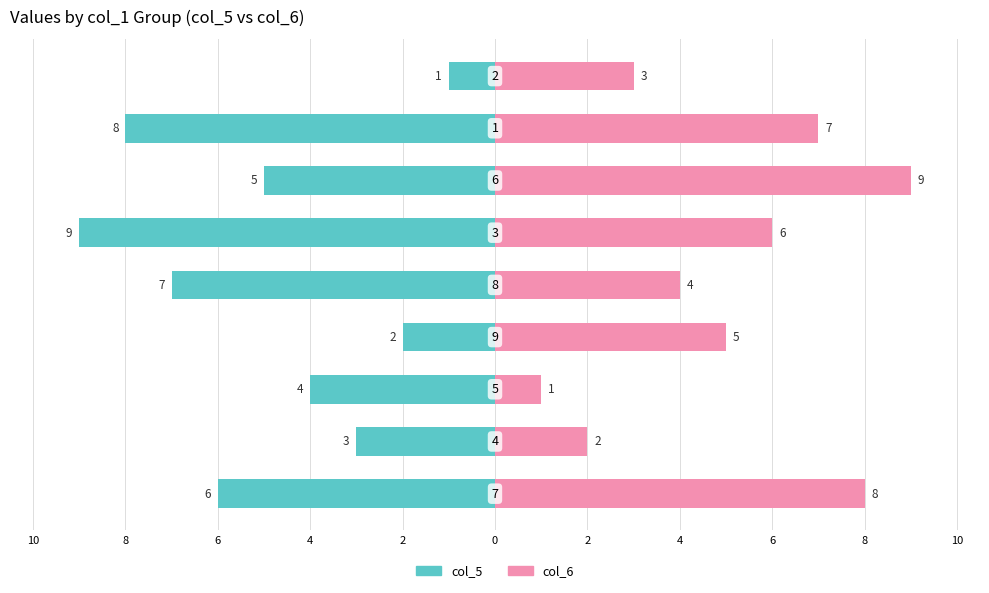

Reading right to left, what are all the values shown in this chart?

col_5: -1	-8	-5	-9	-7	-2	-4	-3	-6
col_6: 3	7	9	6	4	5	1	2	8